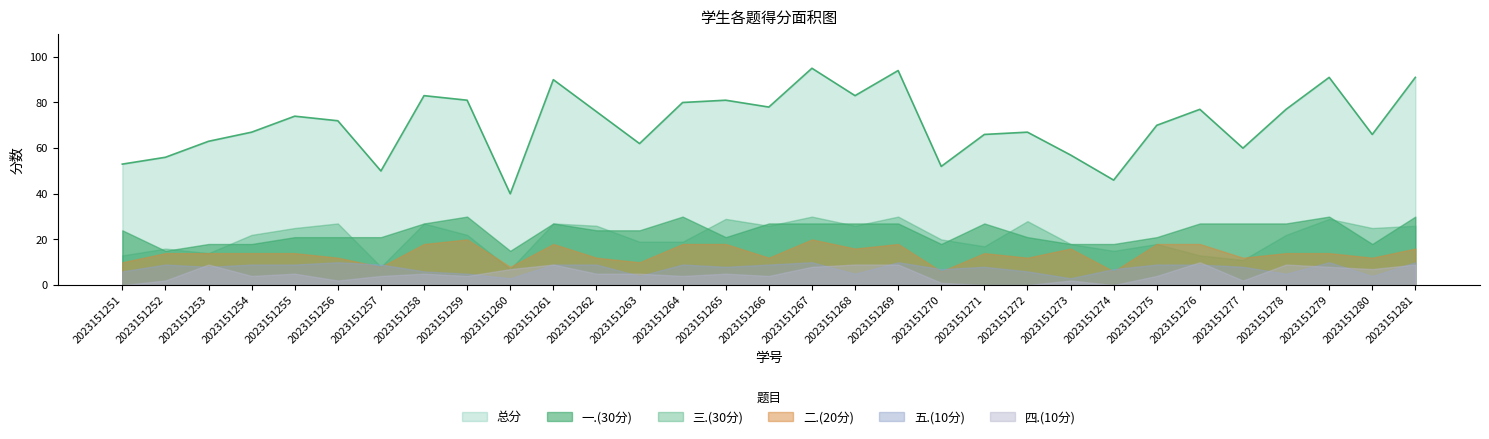

What is the difference between the highest and lowest values at 2023151260?

37